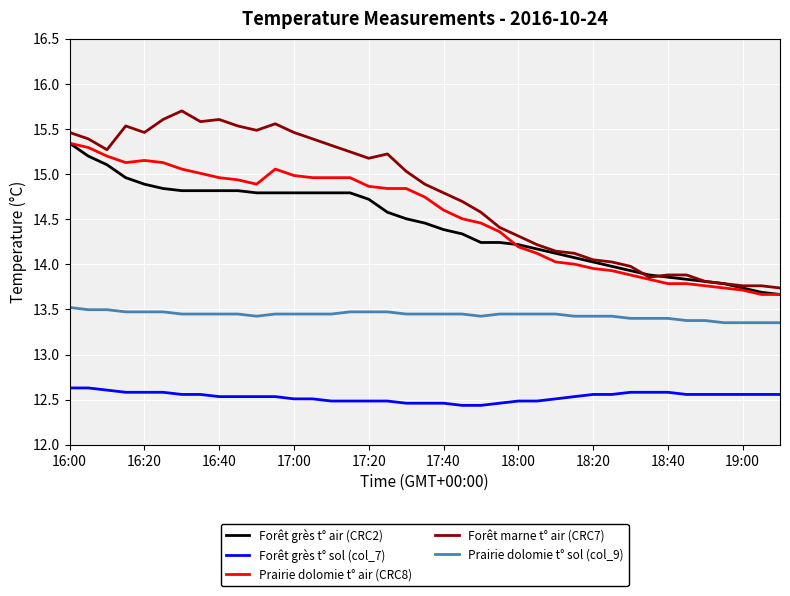

Which series has the largest range (max minus min)?

Forêt marne t° air (CRC7)